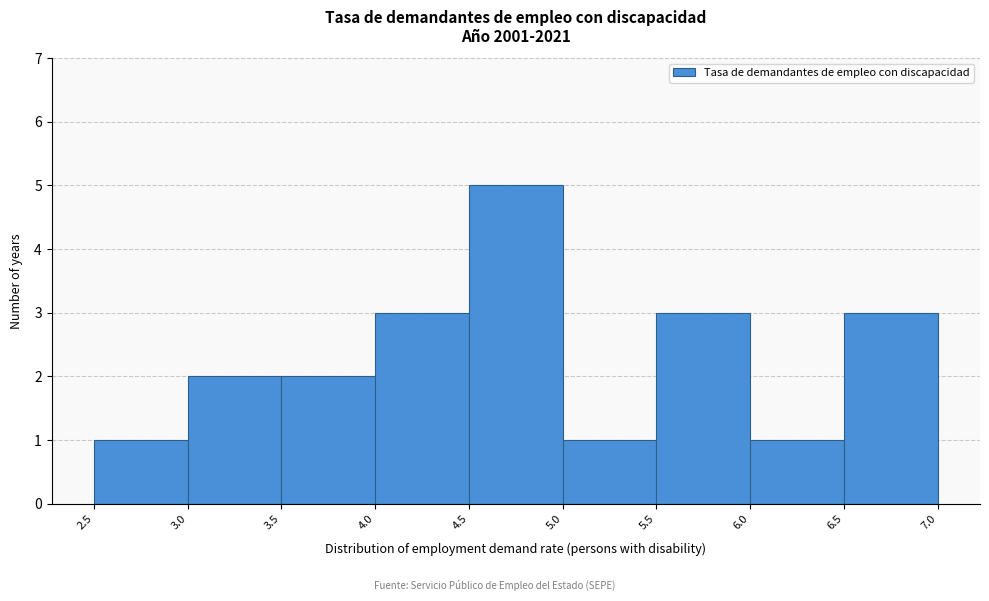

Reading left to right, list every bar in this chart as the range it spans on the x-axis followed by its height. The values are not printed on the chart, so give them approximately, as read against the axis.

2.5 to 3.0: 1
3.0 to 3.5: 2
3.5 to 4.0: 2
4.0 to 4.5: 3
4.5 to 5.0: 5
5.0 to 5.5: 1
5.5 to 6.0: 3
6.0 to 6.5: 1
6.5 to 7.0: 3